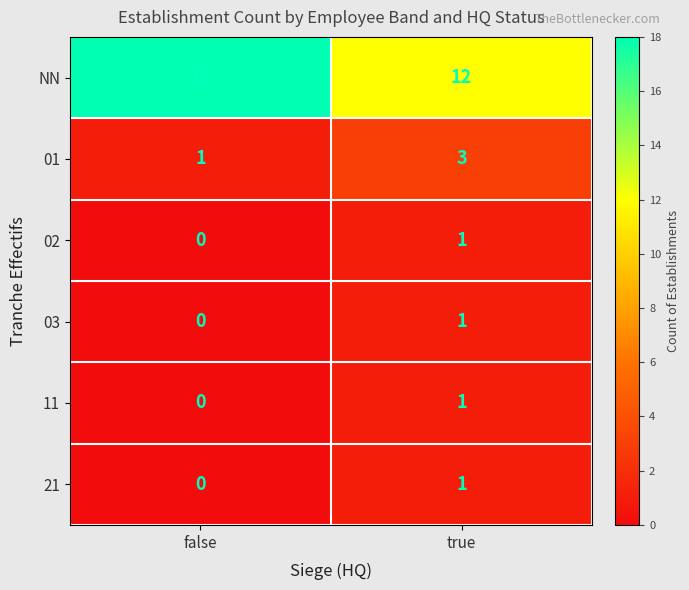

The value of 02 at true is 0. True or false?

False